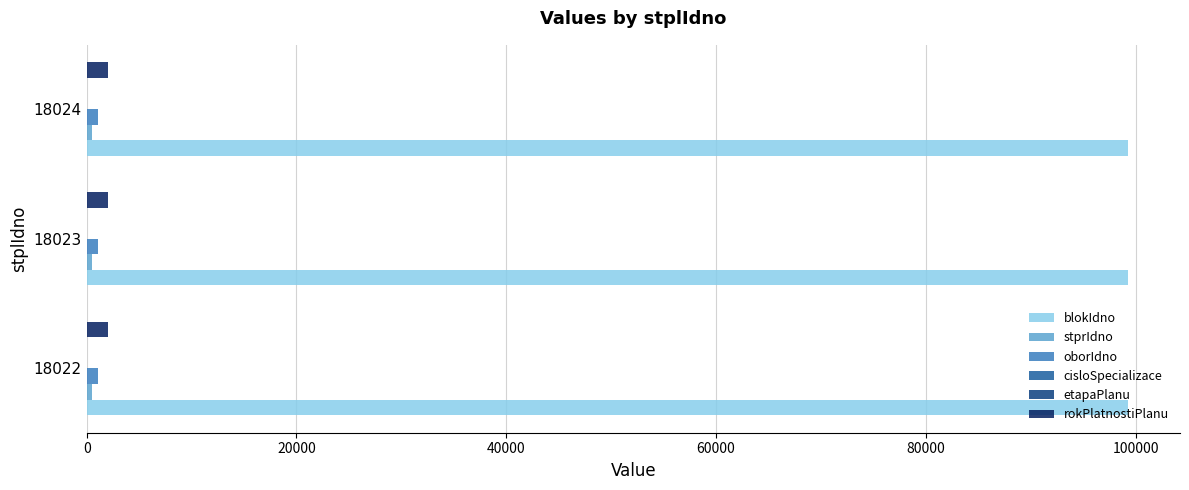

Count the number of data series in this chart.

5